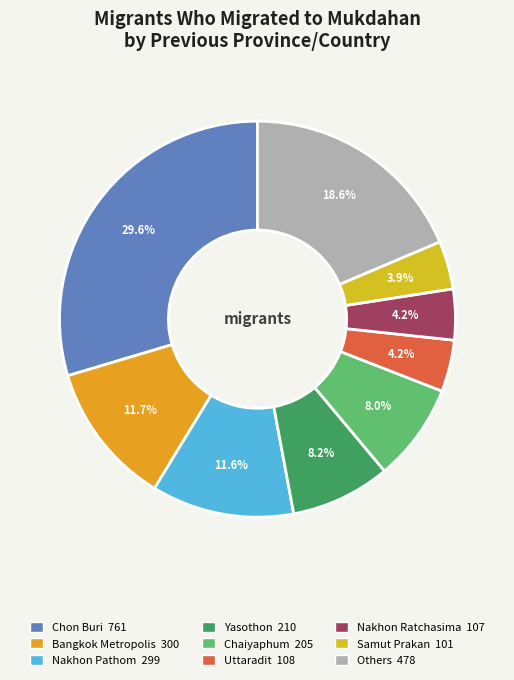

How many segments does this pie chart have?

9